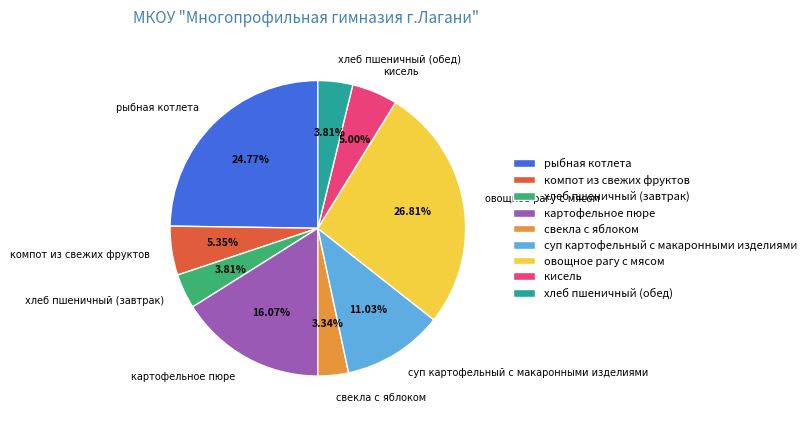

What is the largest slice in the pie chart?

овощное рагу с мясом